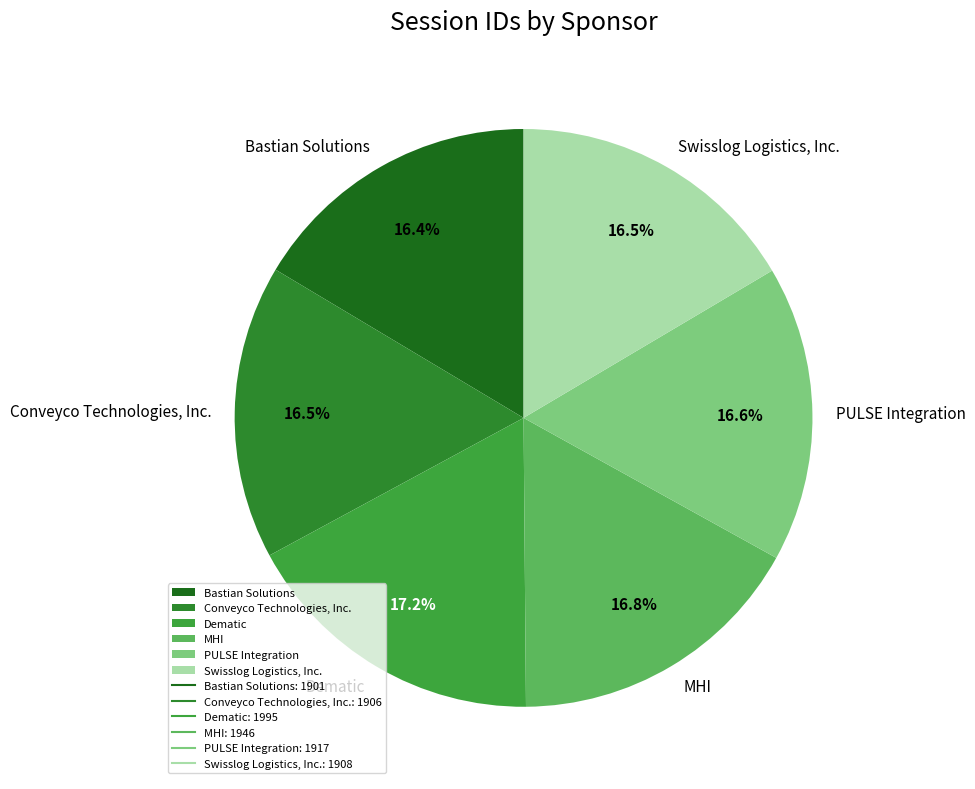

Is it true that PULSE Integration is 17% of the pie?

True